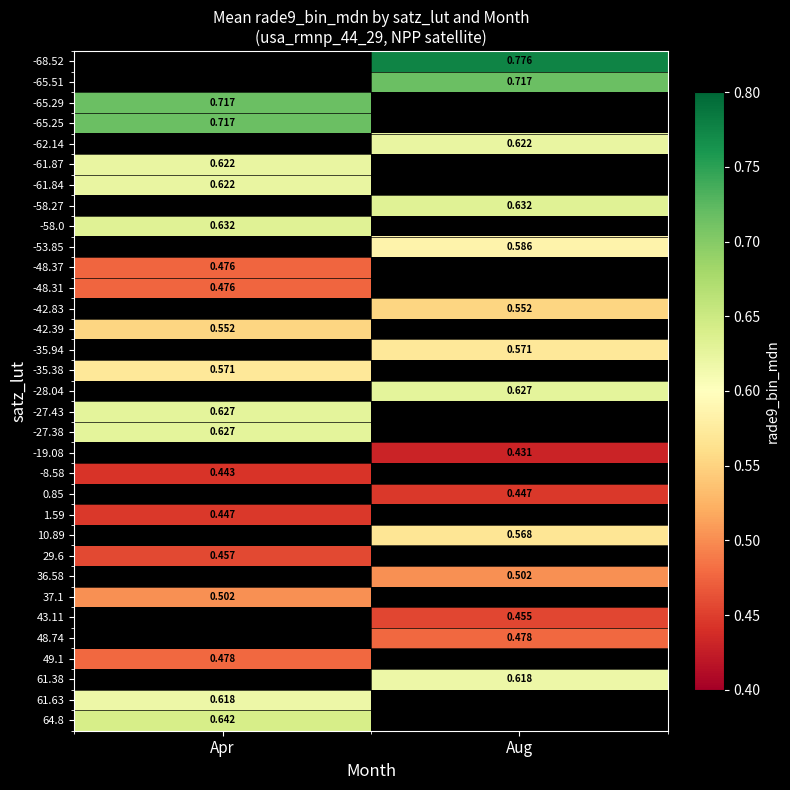

What value does the -58.0 series have at Apr?

0.6